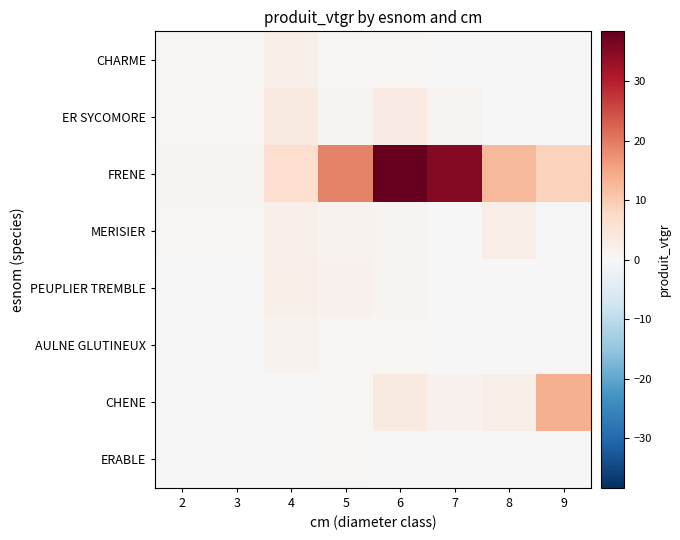

Which series has the widest spread of values?

FRENE